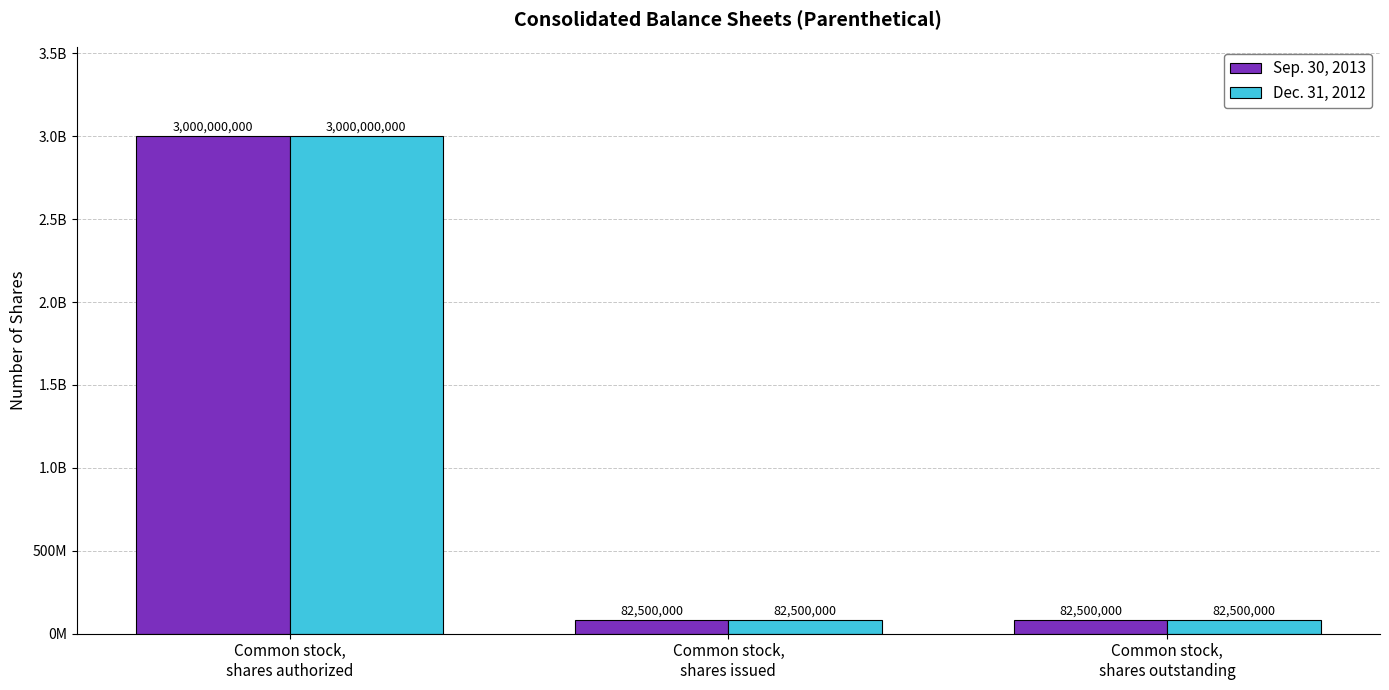

What is the difference between the Sep. 30, 2013 values at Common stock,
shares authorized and Common stock,
shares outstanding?

2917500000